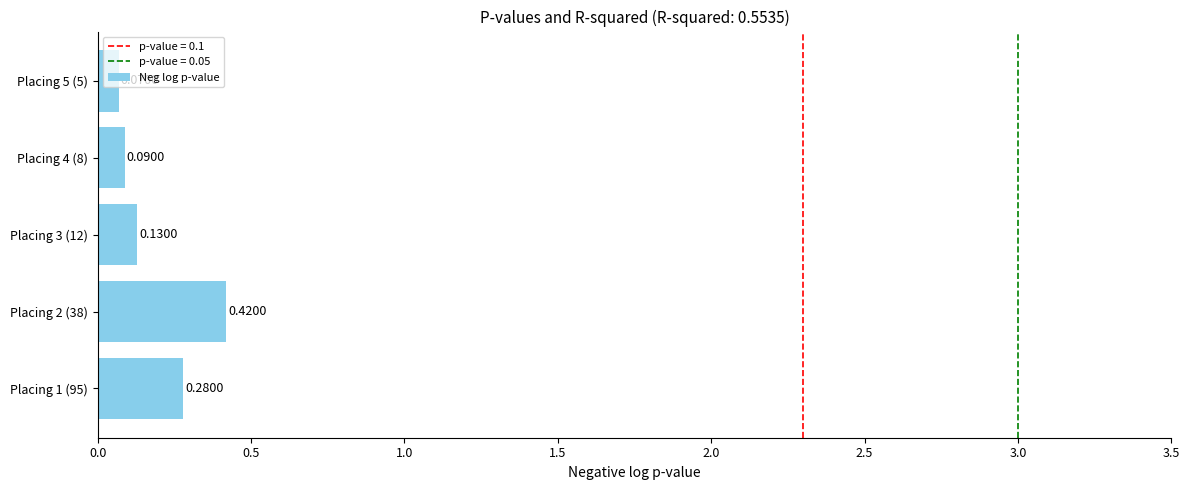

Rank the categories by value from highest to lowest.

Placing 2 (38), Placing 1 (95), Placing 3 (12), Placing 4 (8), Placing 5 (5)